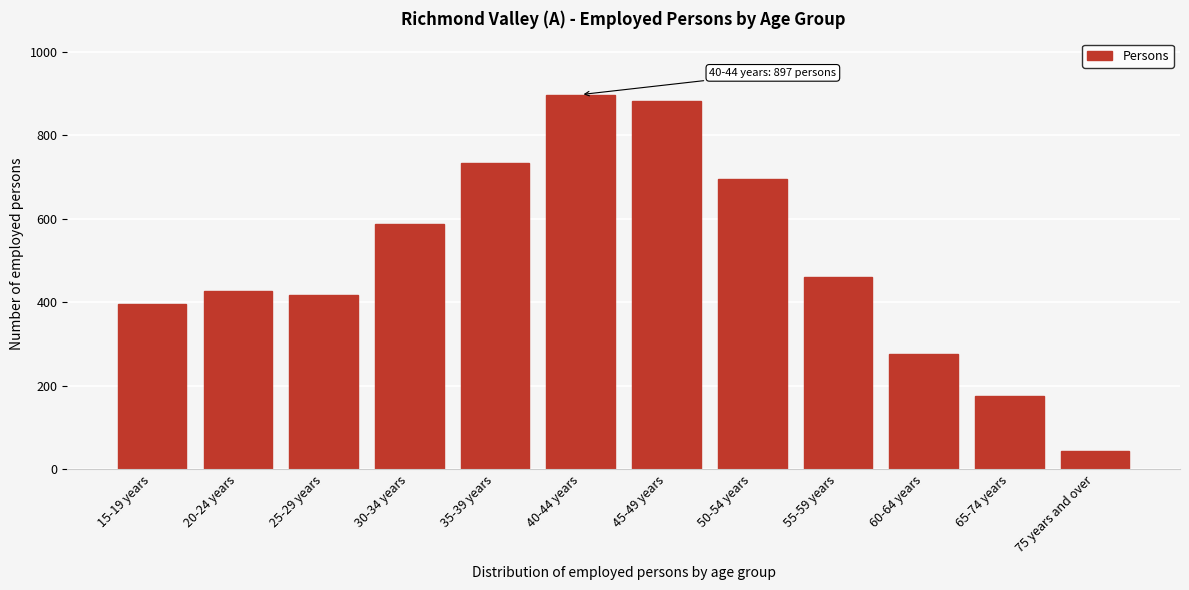

Reading right to left, transcribe all the data shown in this chart.

75 years and over=44	65-74 years=175	60-64 years=276	55-59 years=460	50-54 years=695	45-49 years=882	40-44 years=897	35-39 years=733	30-34 years=586	25-29 years=417	20-24 years=427	15-19 years=396